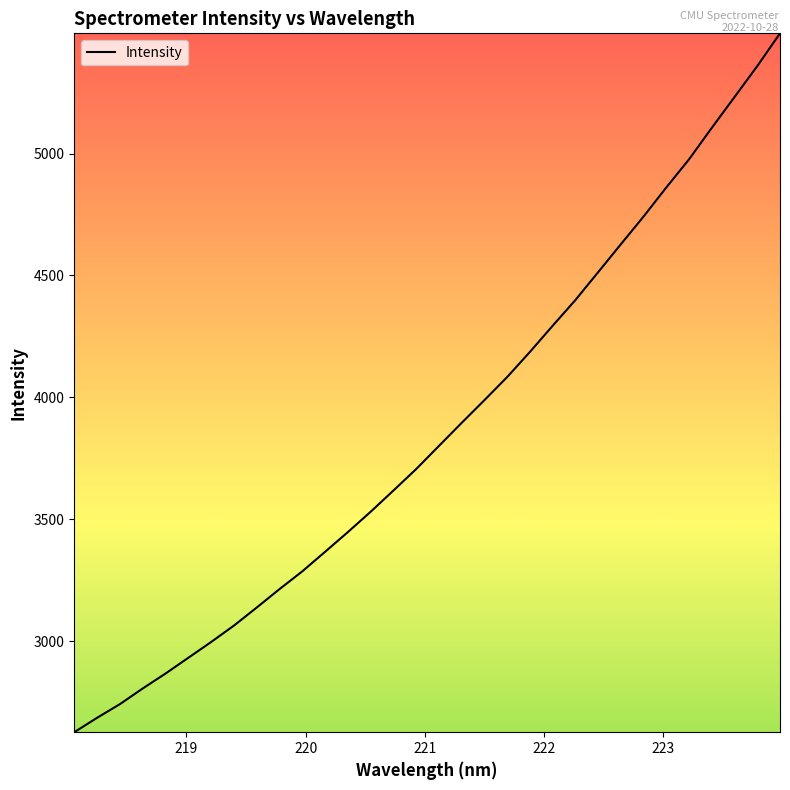

What is the maximum value shown in the chart?

5493.2